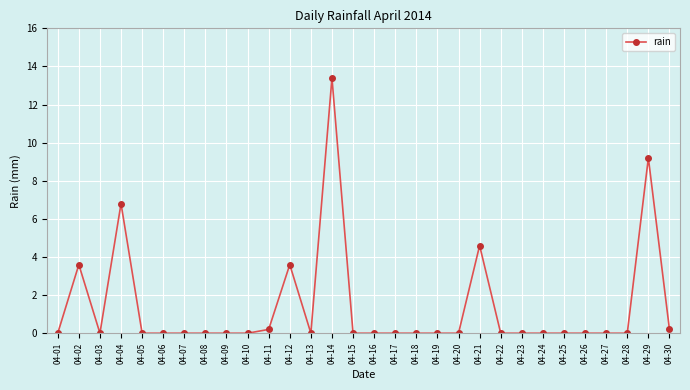

What is the difference between the second highest and second lowest values?

9.2